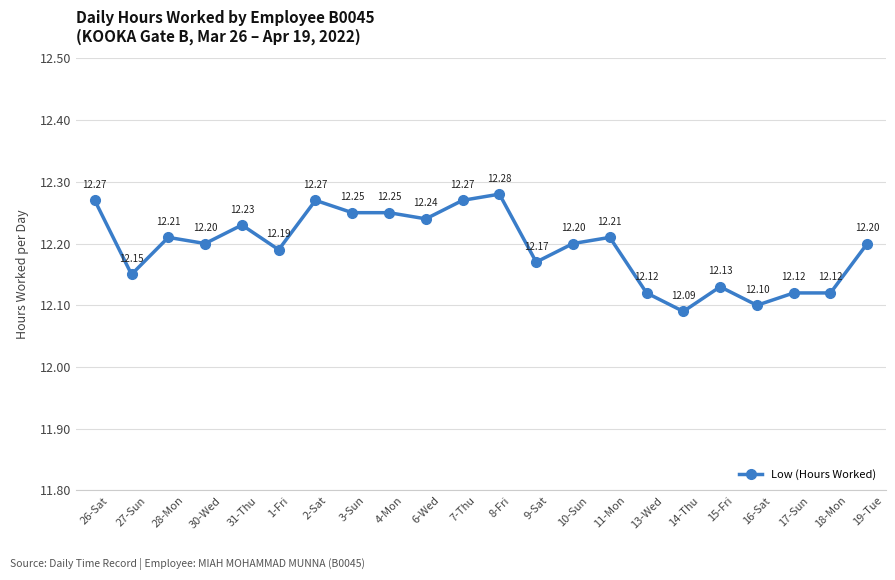

Approximately how many times larger is the value at 14-Thu compared to 9-Sat?

1.0